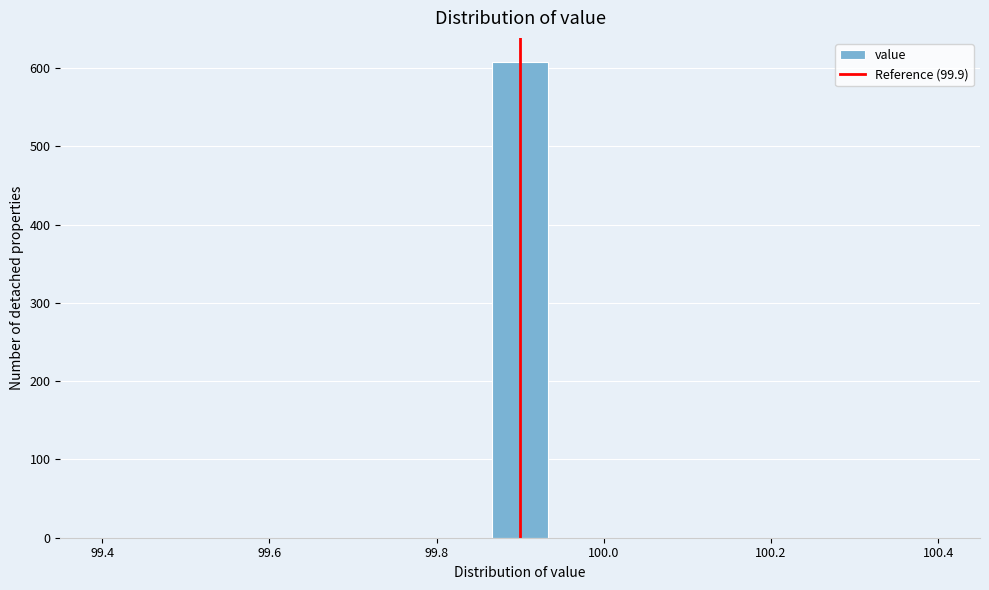

Around what value on the x-axis is the tallest bar? Give the approximate position of its centre, as read against the axis.

99.90